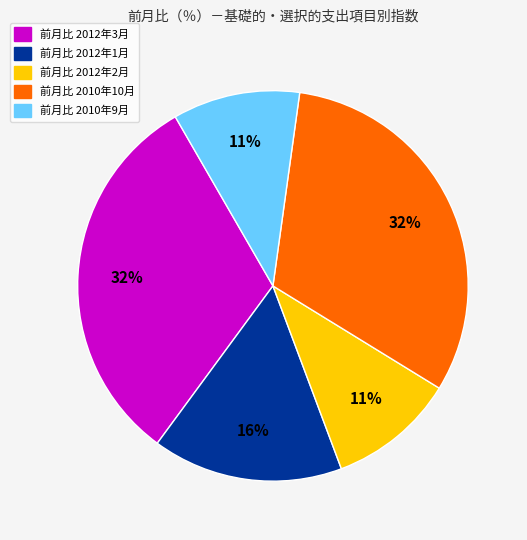

Does any single category account for the majority?

No